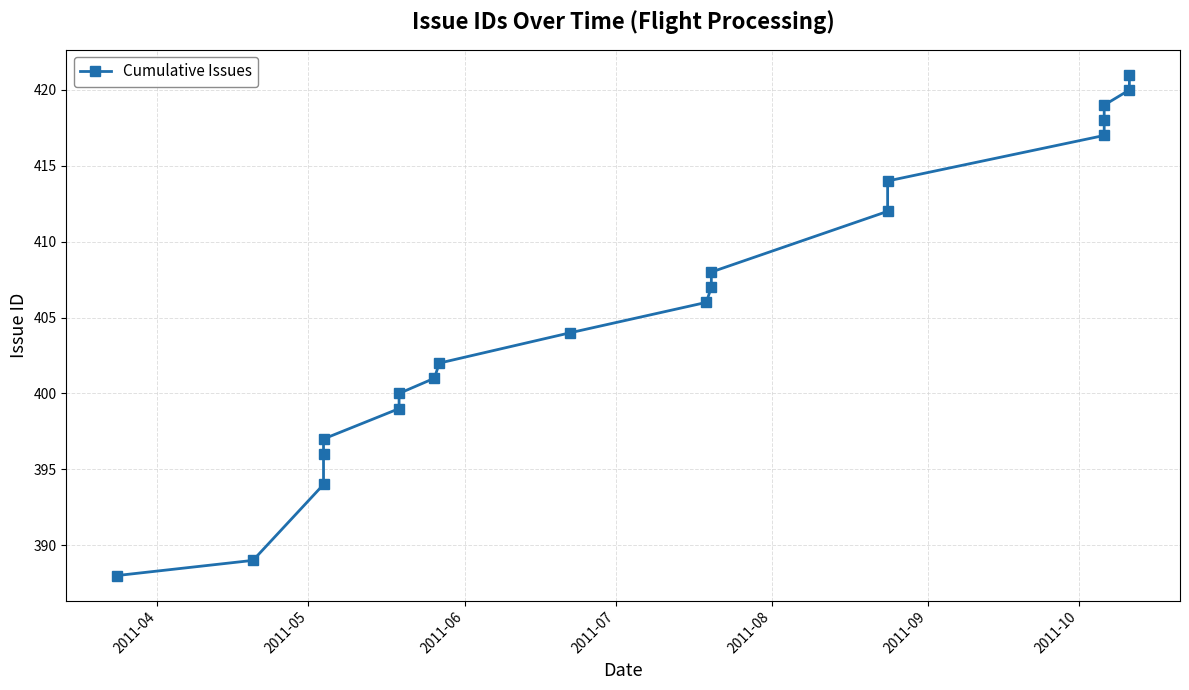

The value at 8 is 579. True or false?

False